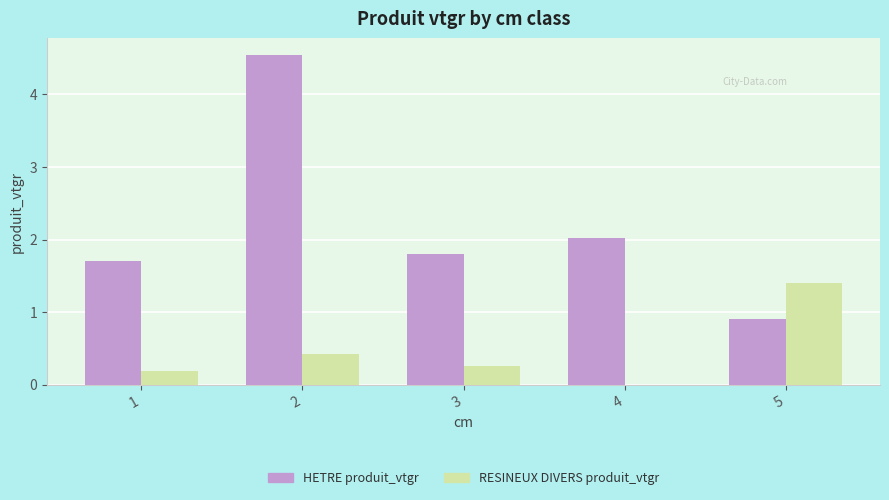

What value does the RESINEUX DIVERS produit_vtgr series have at 2?

0.4